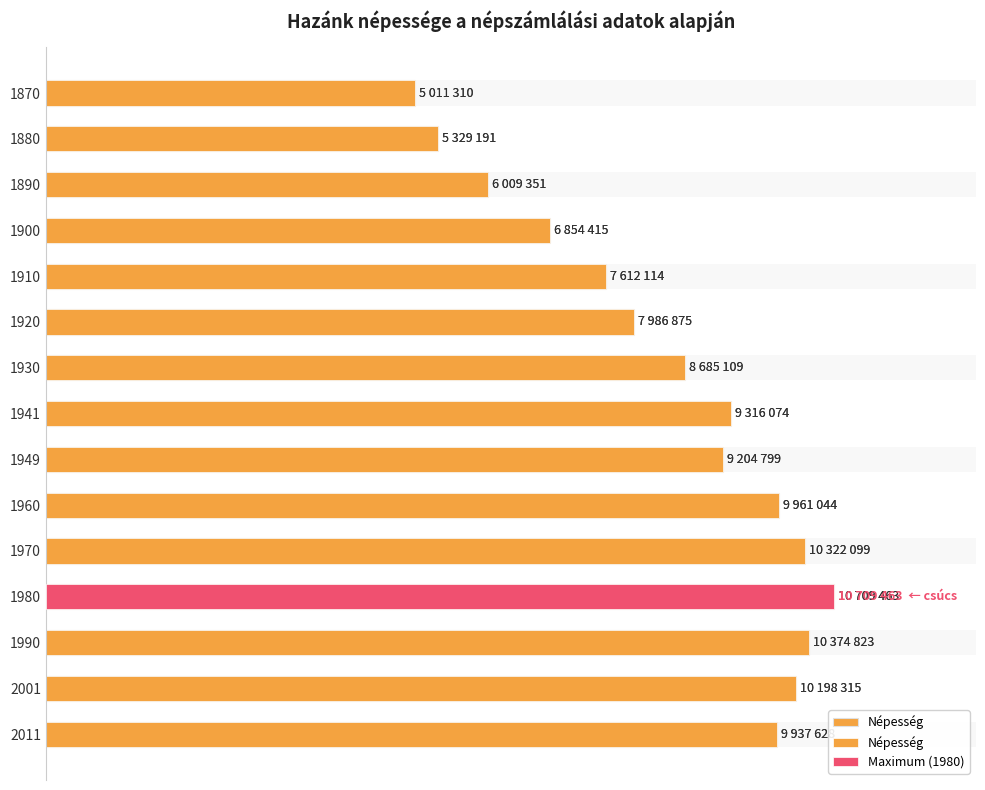

What is the greatest value displayed?

10709463